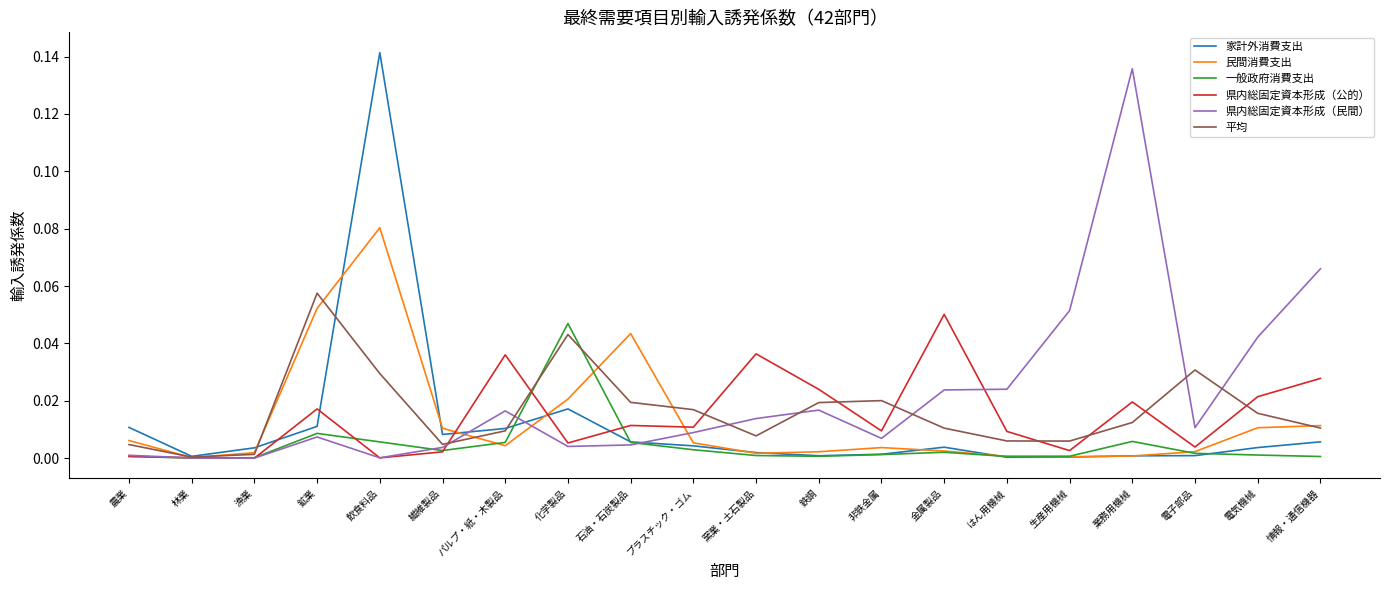

The value of 平均 at 化学製品 is 0.0. True or false?

True